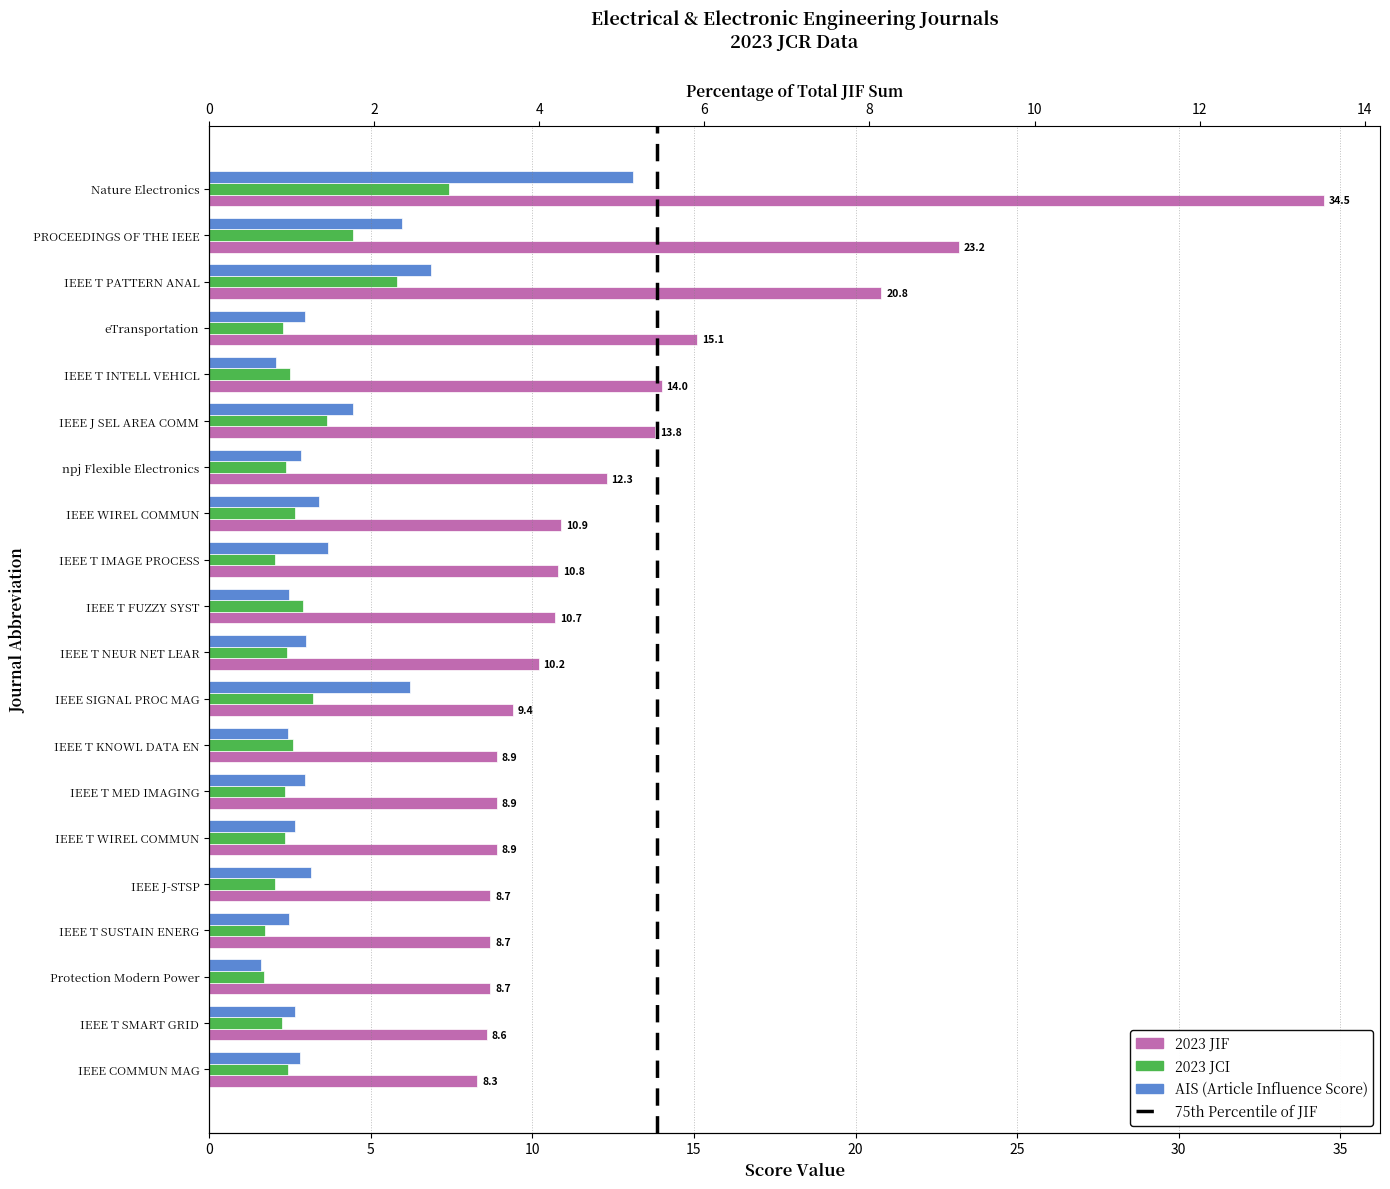

Reading left to right, what are all the values shown in this chart?

2023 JIF: Nature Electronics=34.5	PROCEEDINGS OF THE IEEE=23.2	IEEE T PATTERN ANAL=20.8	eTransportation=15.1	IEEE T INTELL VEHICL=14.0	IEEE J SEL AREA COMM=13.8	npj Flexible Electronics=12.3	IEEE WIREL COMMUN=10.9	IEEE T IMAGE PROCESS=10.8	IEEE T FUZZY SYST=10.7	IEEE T NEUR NET LEAR=10.2	IEEE SIGNAL PROC MAG=9.4	IEEE T KNOWL DATA EN=8.9	IEEE T MED IMAGING=8.9	IEEE T WIREL COMMUN=8.9	IEEE J-STSP=8.7	IEEE T SUSTAIN ENERG=8.7	Protection Modern Power=8.7	IEEE T SMART GRID=8.6	IEEE COMMUN MAG=8.3
2023 JCI: Nature Electronics=7.4	PROCEEDINGS OF THE IEEE=4.5	IEEE T PATTERN ANAL=5.8	eTransportation=2.3	IEEE T INTELL VEHICL=2.5	IEEE J SEL AREA COMM=3.6	npj Flexible Electronics=2.4	IEEE WIREL COMMUN=2.6	IEEE T IMAGE PROCESS=2.0	IEEE T FUZZY SYST=2.9	IEEE T NEUR NET LEAR=2.4	IEEE SIGNAL PROC MAG=3.2	IEEE T KNOWL DATA EN=2.6	IEEE T MED IMAGING=2.4	IEEE T WIREL COMMUN=2.3	IEEE J-STSP=2.0	IEEE T SUSTAIN ENERG=1.7	Protection Modern Power=1.7	IEEE T SMART GRID=2.3	IEEE COMMUN MAG=2.4
AIS: Nature Electronics=13.1	PROCEEDINGS OF THE IEEE=6.0	IEEE T PATTERN ANAL=6.9	eTransportation=3.0	IEEE T INTELL VEHICL=2.1	IEEE J SEL AREA COMM=4.4	npj Flexible Electronics=2.9	IEEE WIREL COMMUN=3.4	IEEE T IMAGE PROCESS=3.7	IEEE T FUZZY SYST=2.5	IEEE T NEUR NET LEAR=3.0	IEEE SIGNAL PROC MAG=6.2	IEEE T KNOWL DATA EN=2.4	IEEE T MED IMAGING=3.0	IEEE T WIREL COMMUN=2.7	IEEE J-STSP=3.1	IEEE T SUSTAIN ENERG=2.5	Protection Modern Power=1.6	IEEE T SMART GRID=2.6	IEEE COMMUN MAG=2.8